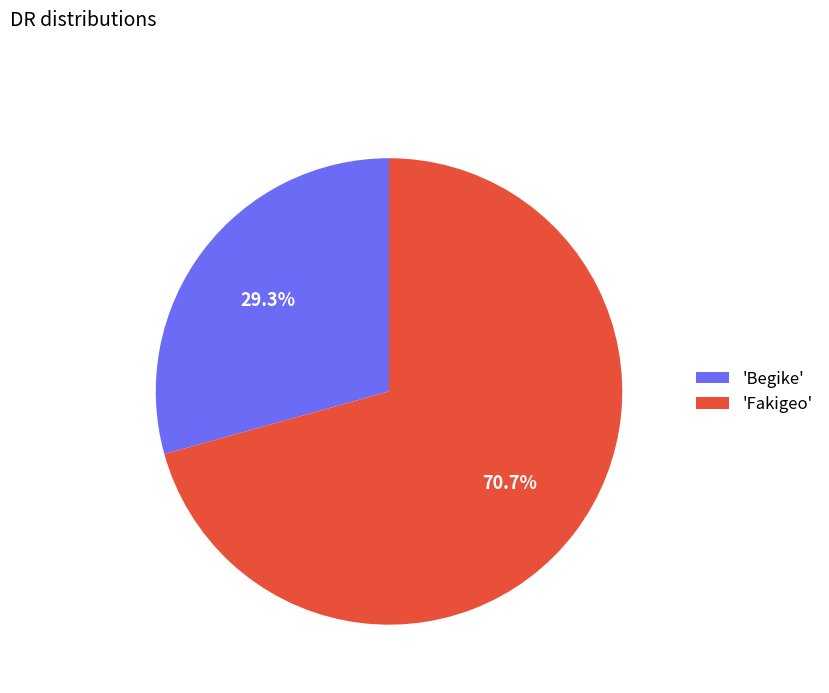

Which category accounts for the majority?

'Fakigeo'